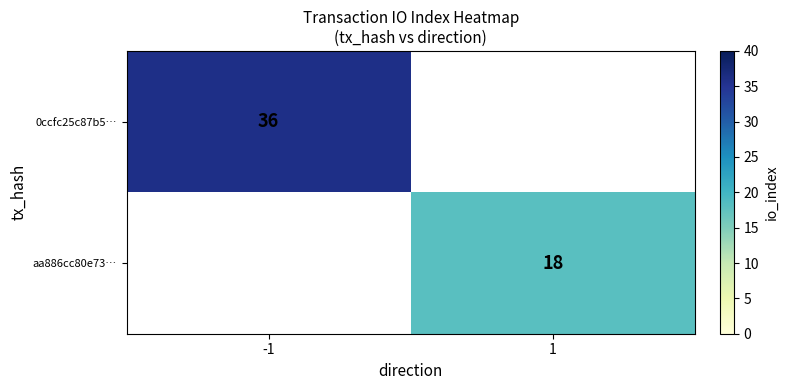

Count the number of categories in the chart.

2